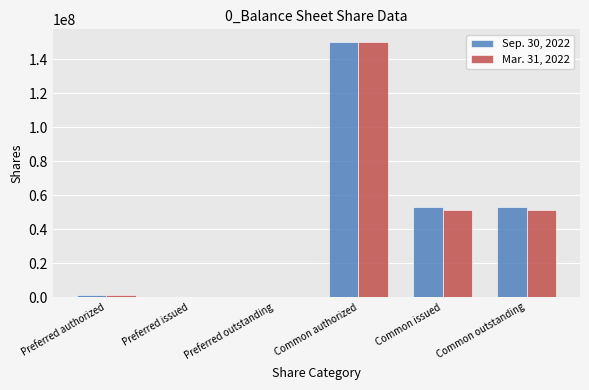

How many distinct data groups are displayed?

2